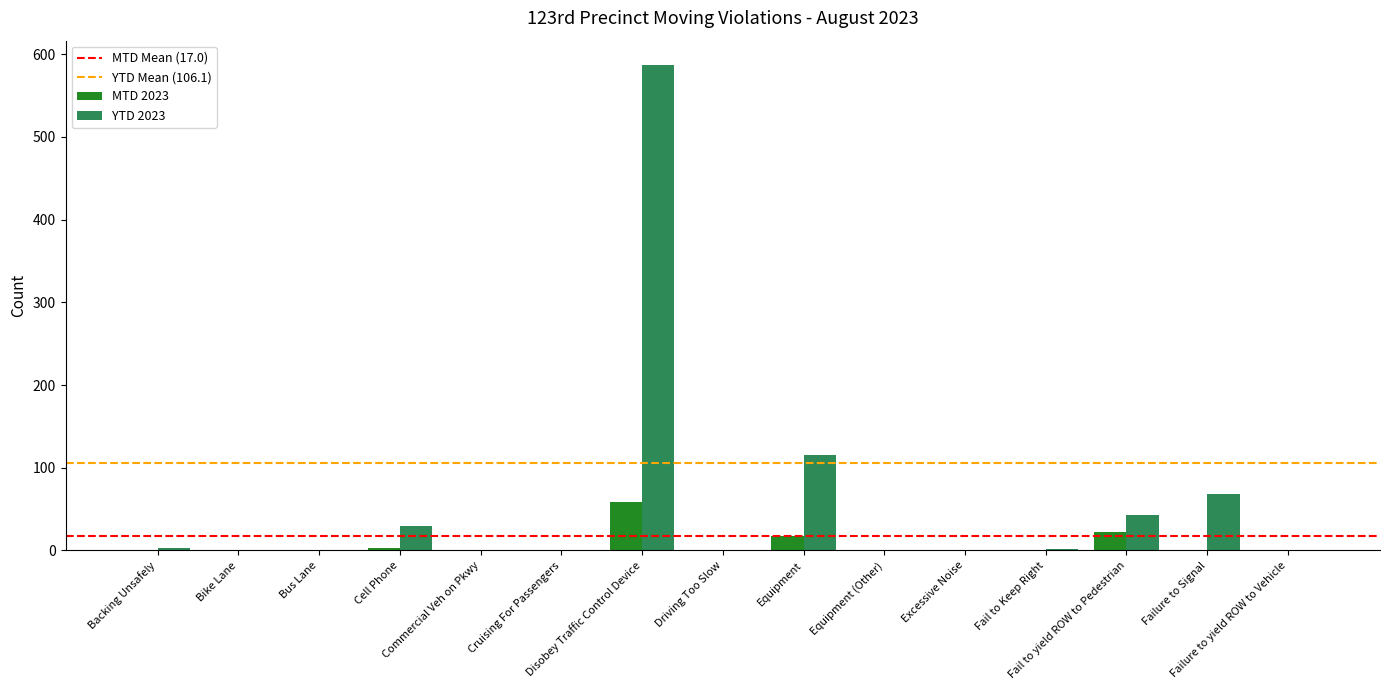

What is the sum of all YTD 2023 values?

849